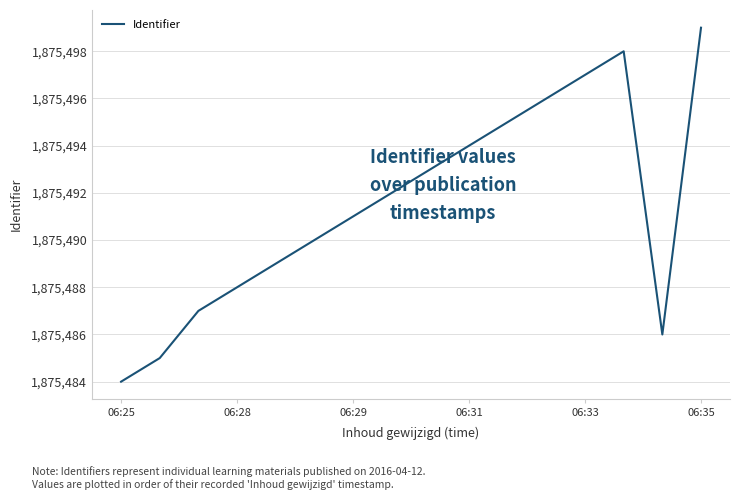

True or false: there are more than 1 points higher than both neighbors.

False